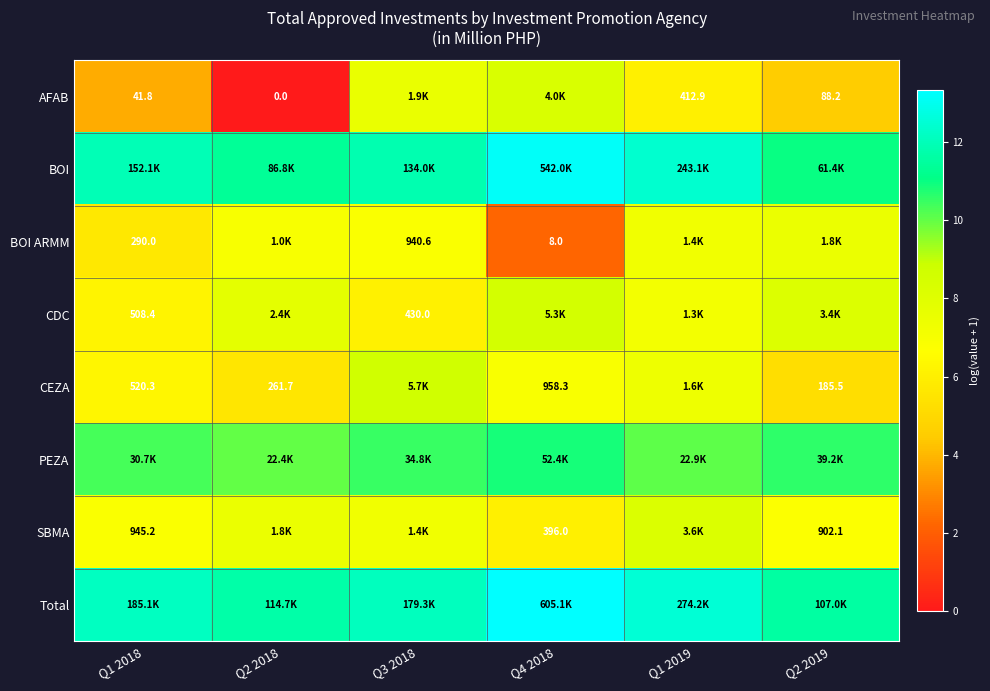

What is the average value of the CEZA series?

6.7